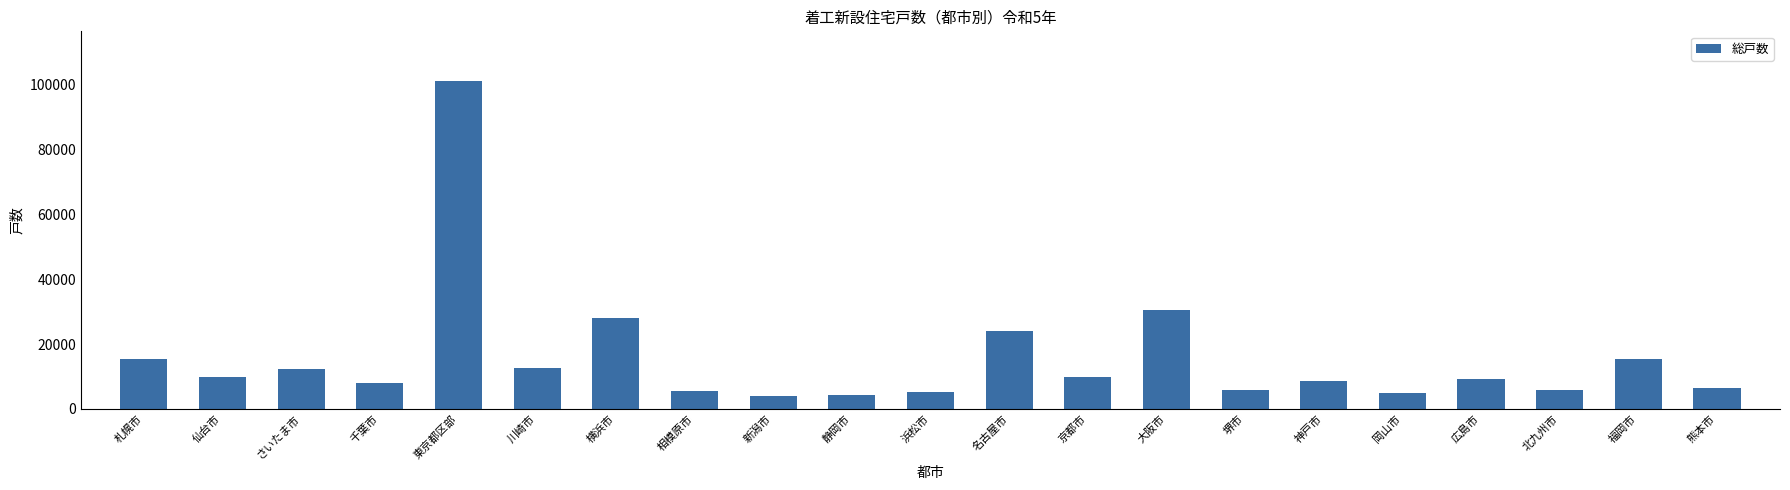

Where is the data nearest to the value 52548?

大阪市